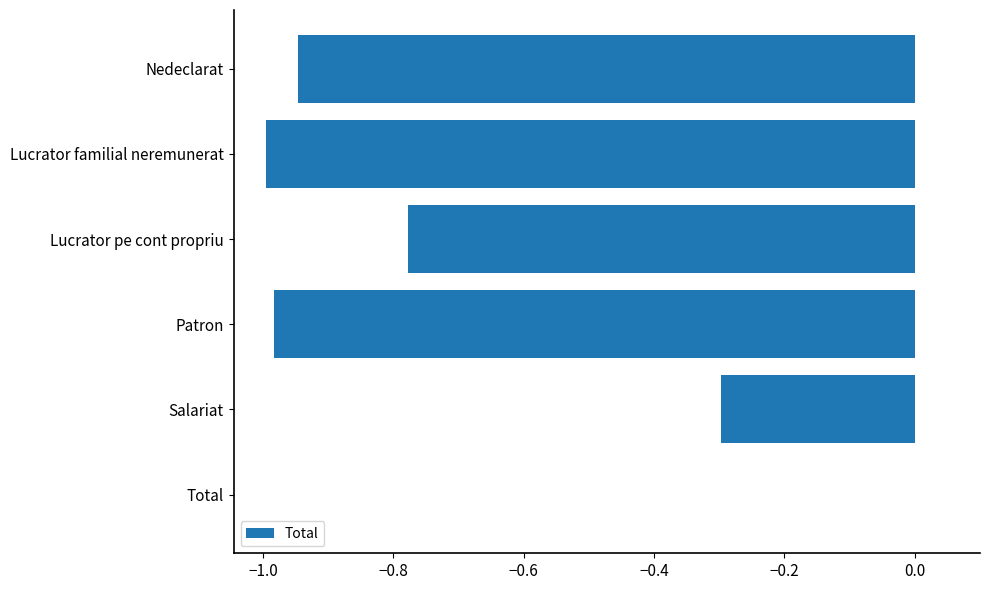

What is the average value?

-0.7